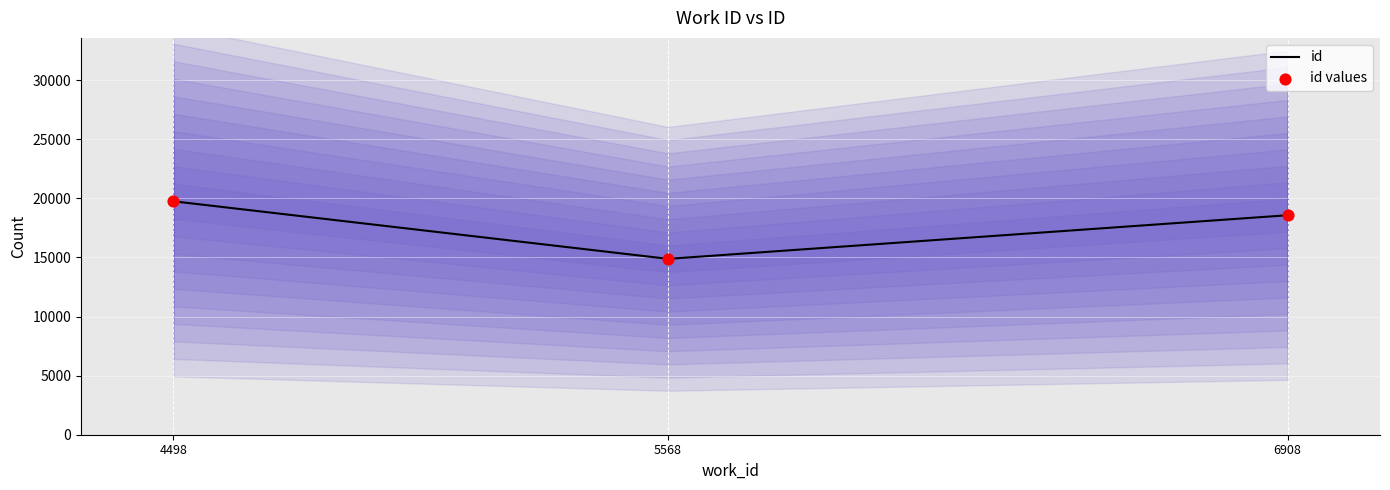

Which series contains the lowest Y value?

id